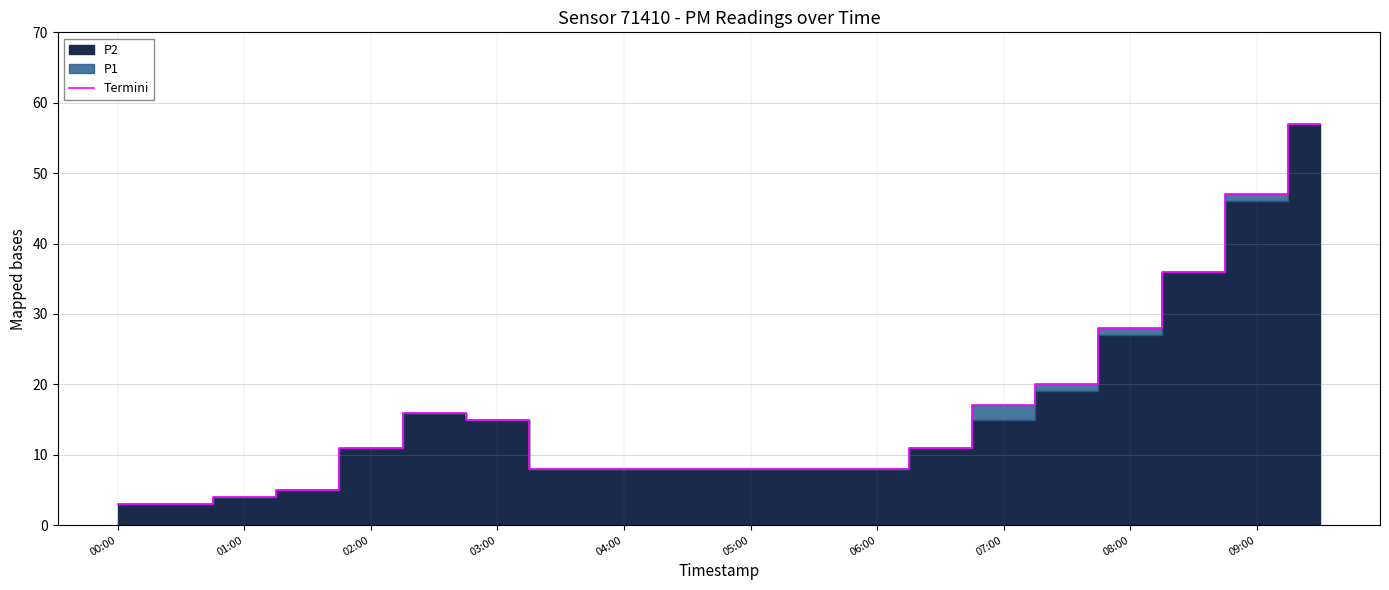

How many lines are shown in the chart?

1